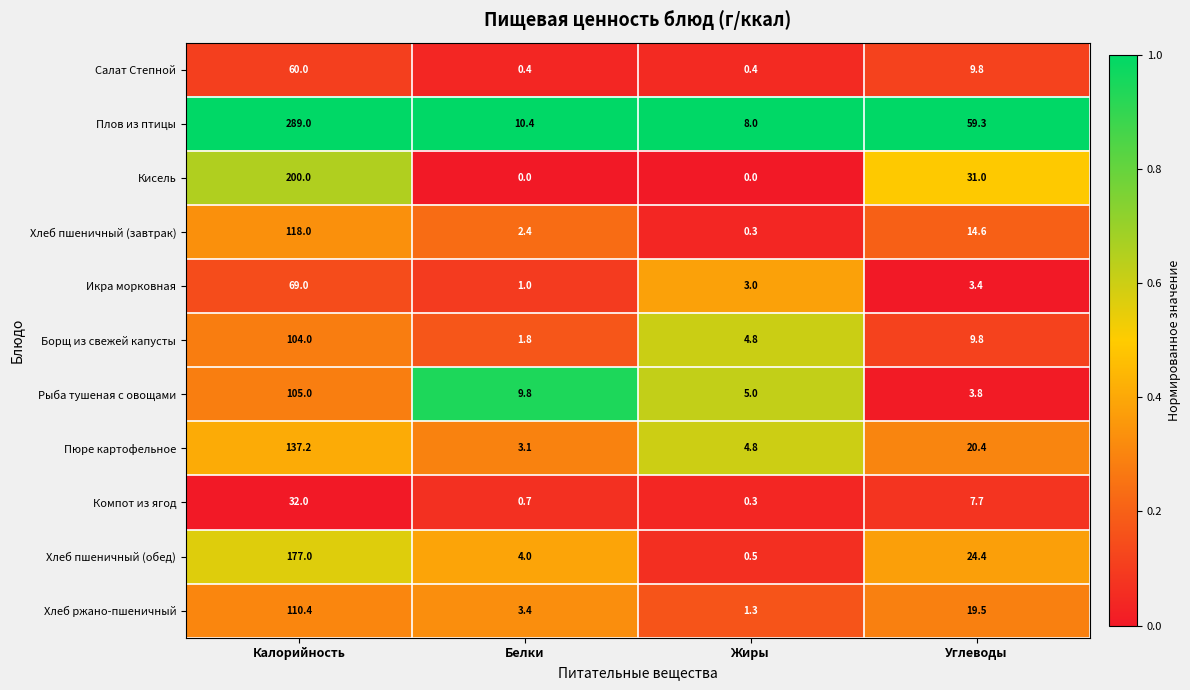

Which series has the largest total across all categories?

Плов из птицы